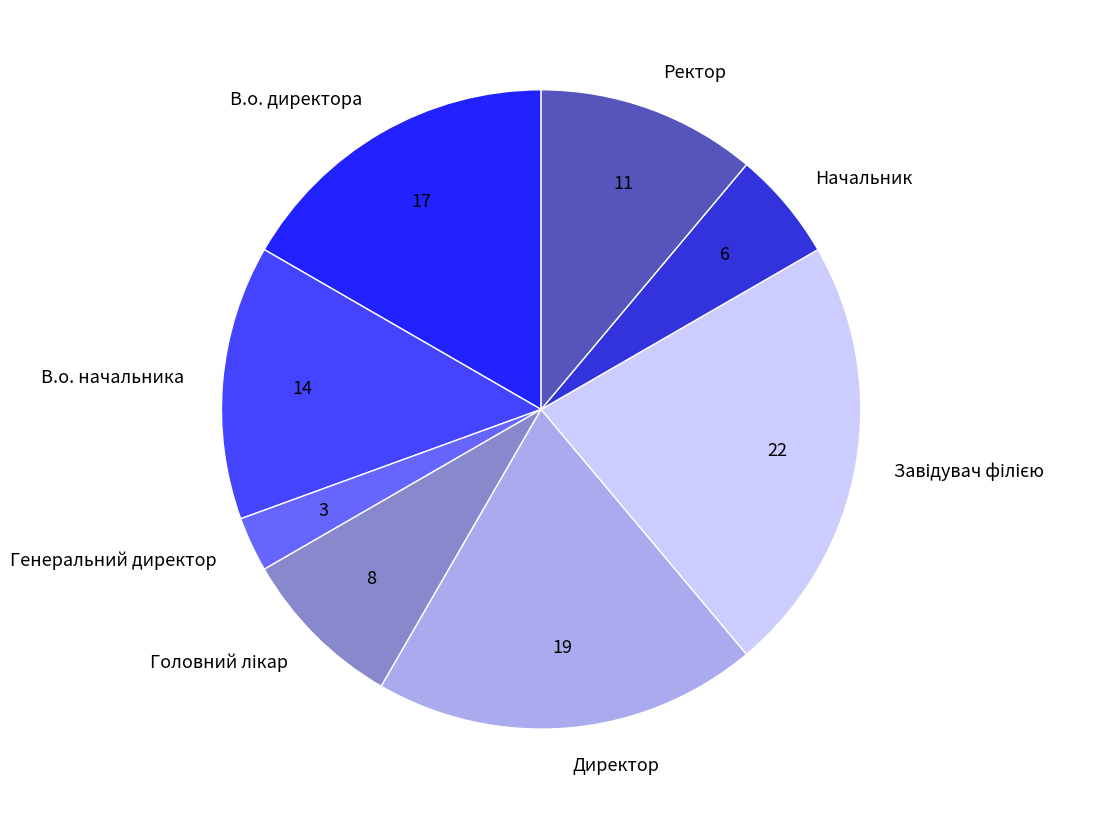

Is the sum of Генеральний директор and В.о. начальника greater than half?

No